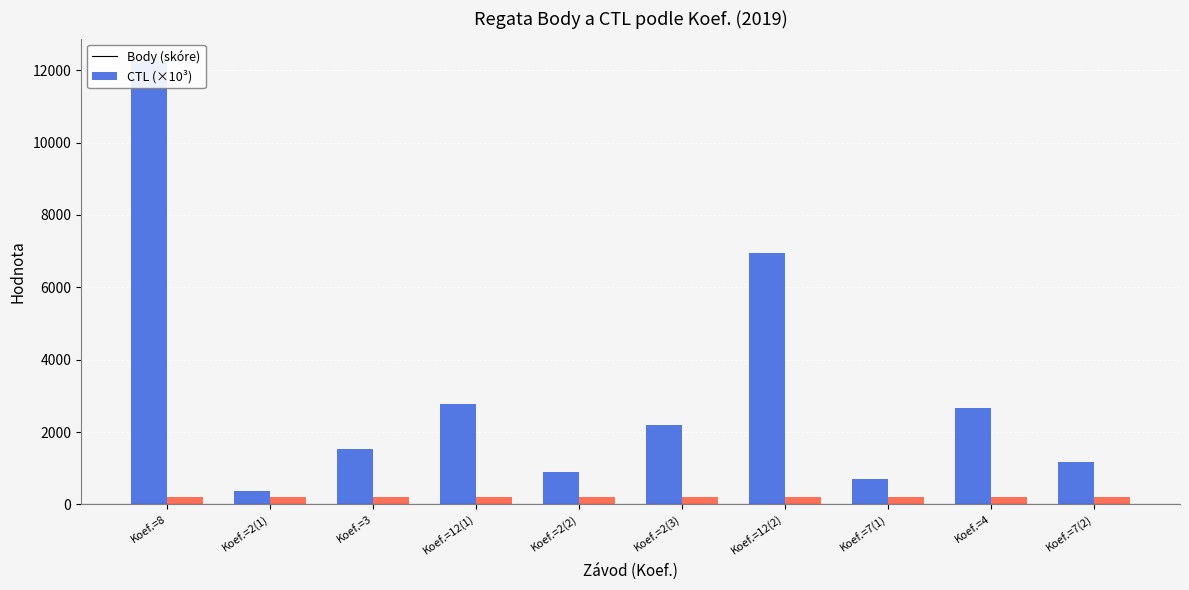

Which category has the highest value across all series?

Koef.=8